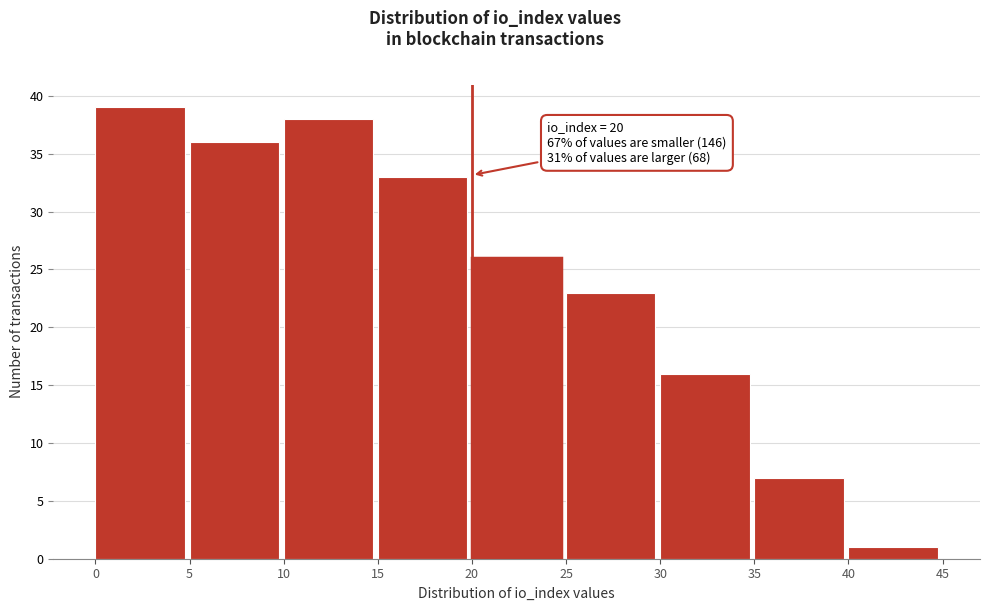

Over which range of the x-axis is the bar tallest?

0 to 5